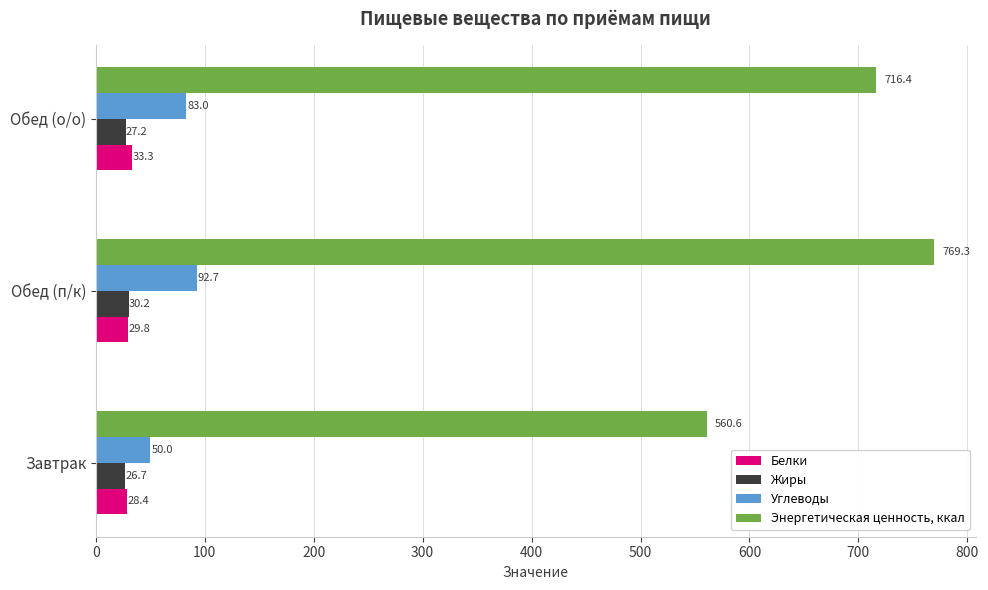

At which category is the sum across all series the highest?

Обед (п/к)